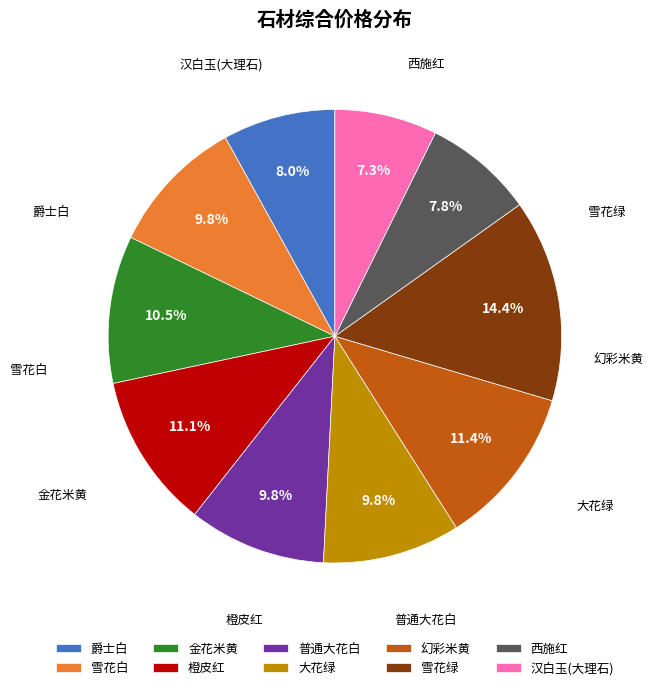

Does 西施红 represent more than half of the total?

No